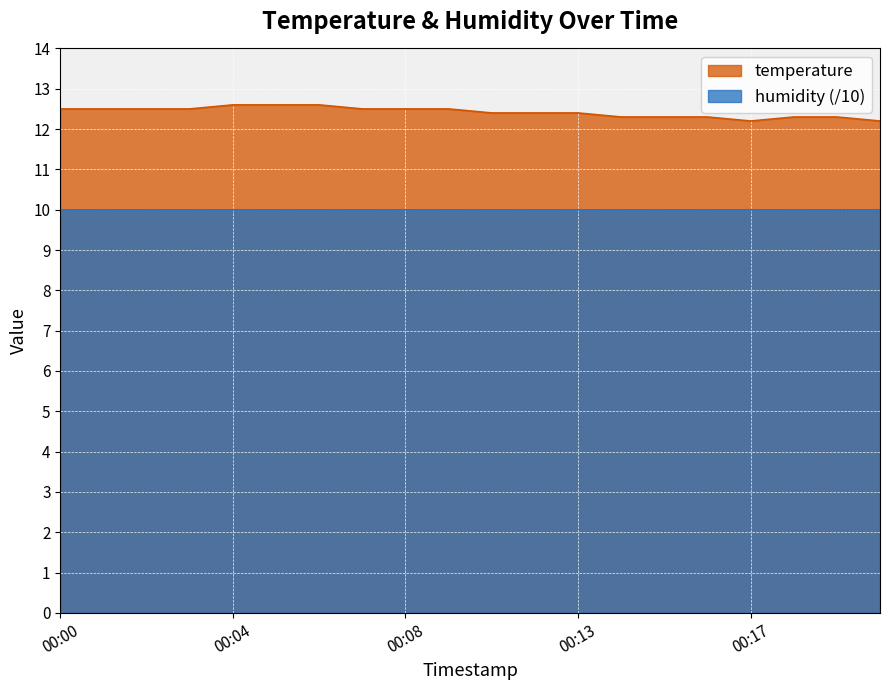

What is the difference between the values at 00:01 and 00:13?

0.1